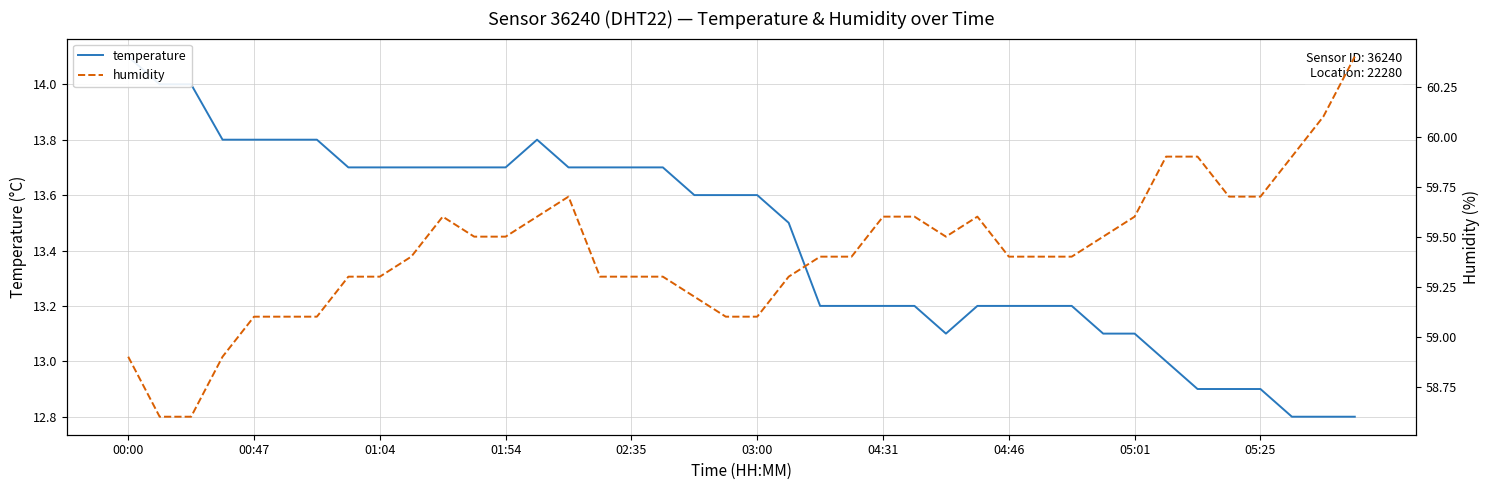

Which series has the largest total across all categories?

humidity